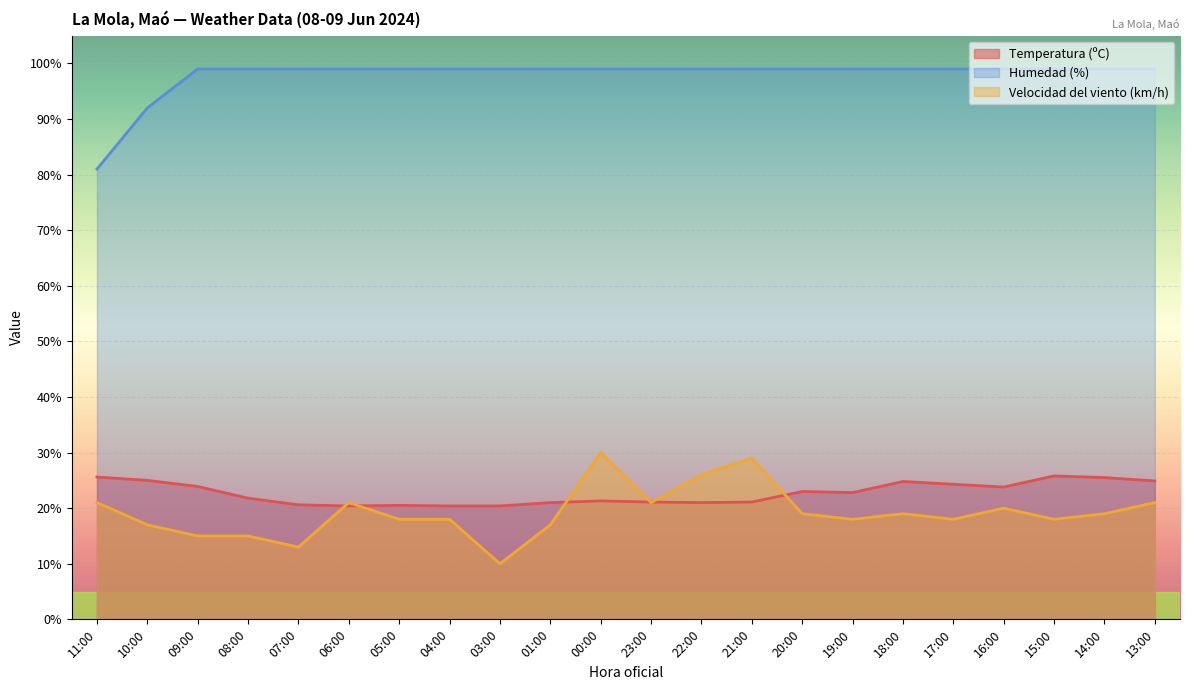

Read the Humedad (%) value at 07:00.

99.0